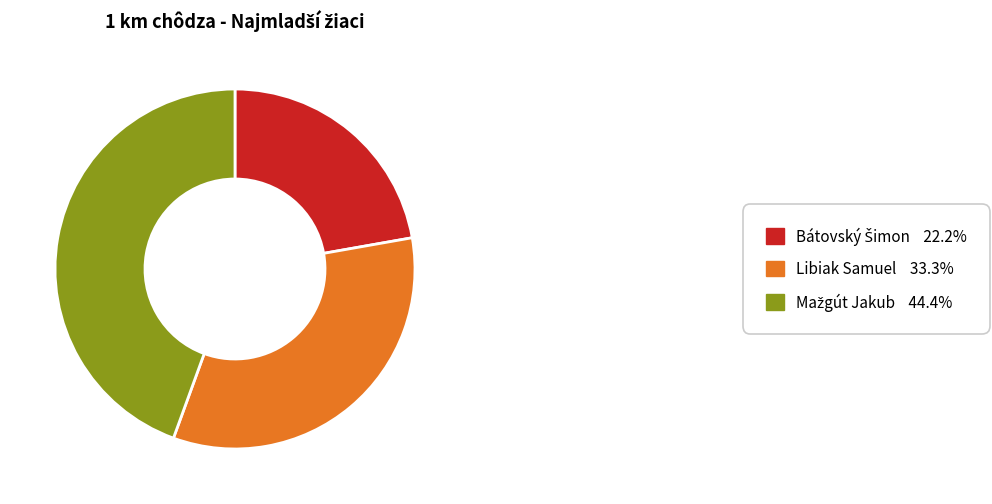

Is there a majority slice in this chart?

No